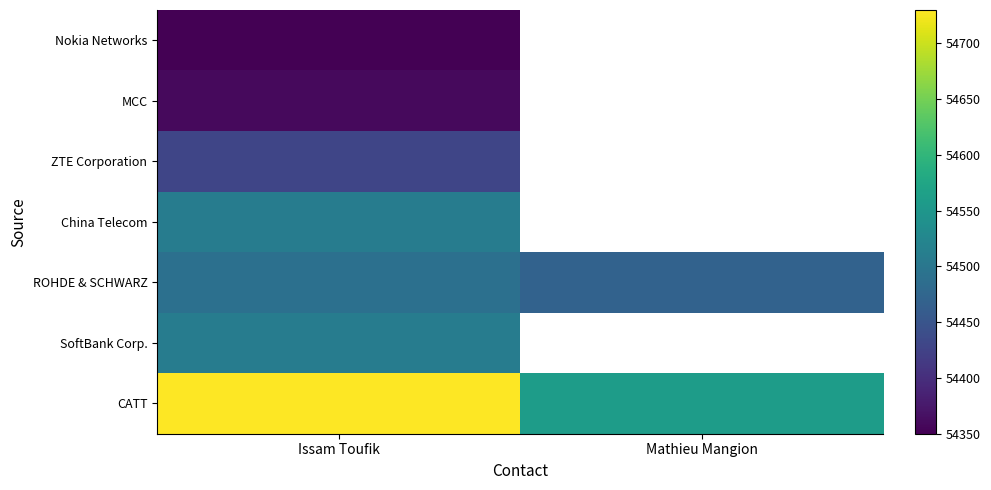

List the labels in order of Nokia Networks value, smallest first.

Issam Toufik, Mathieu Mangion